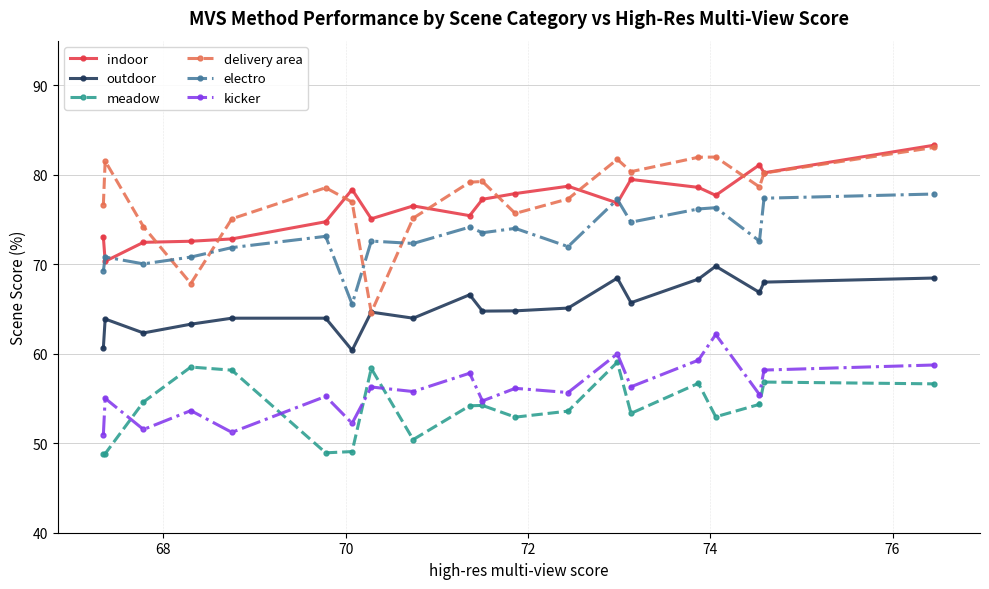

At how many categories does at least one series exceed 52?

20